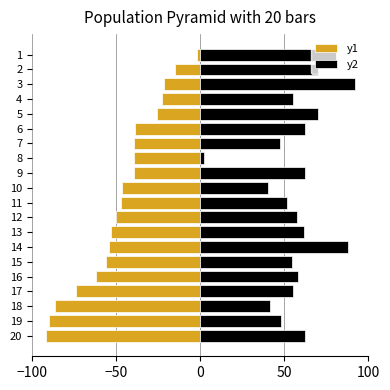

Rank the series by their average value, from highest to lowest.

y2, y1